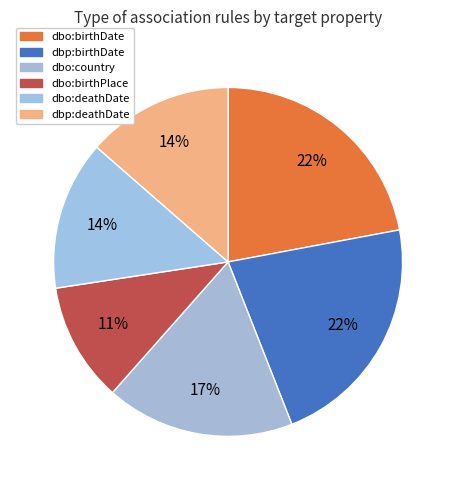

Which slice is the smallest?

dbo:birthPlace